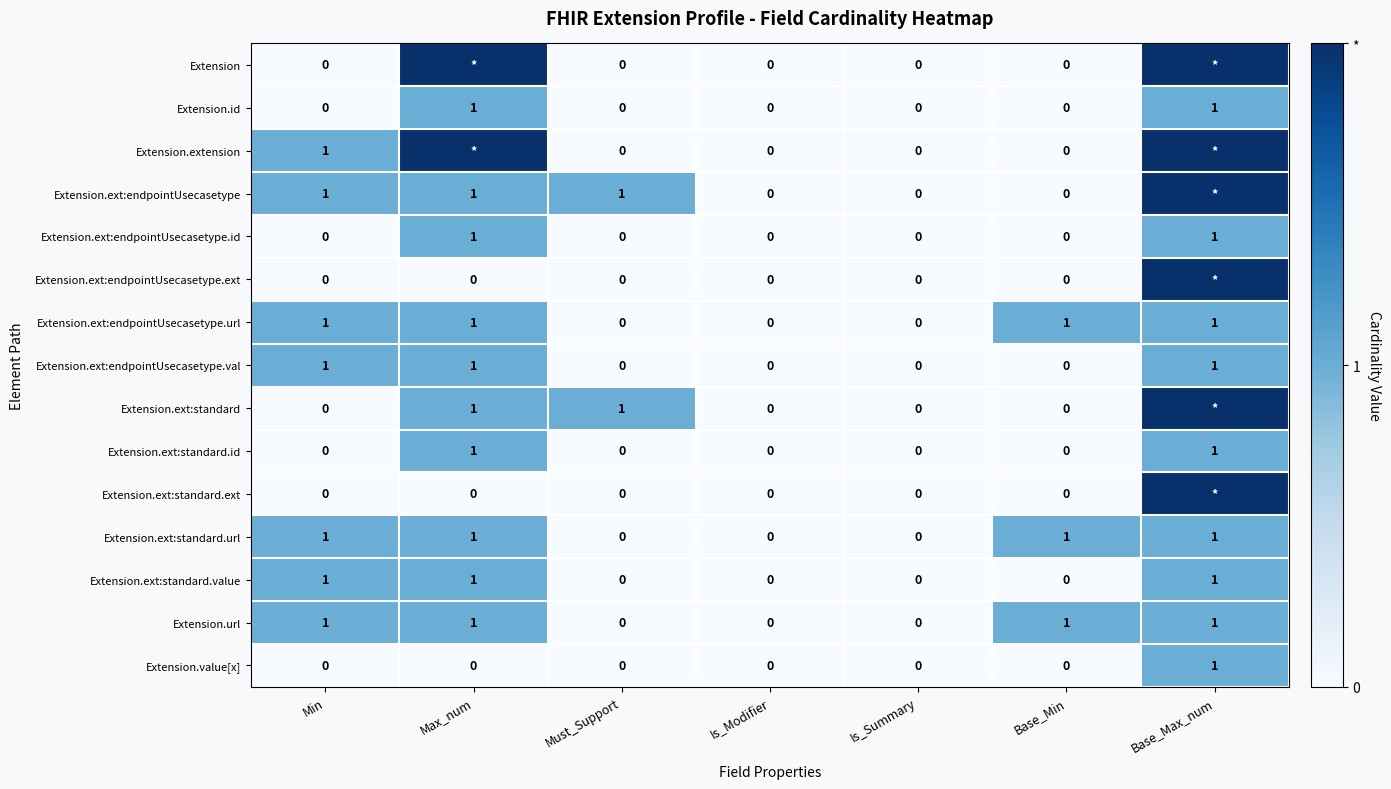

Is the value of Extension.ext:standard.id at Base_Max_num greater than the value of Extension.ext:standard at Base_Min?

Yes